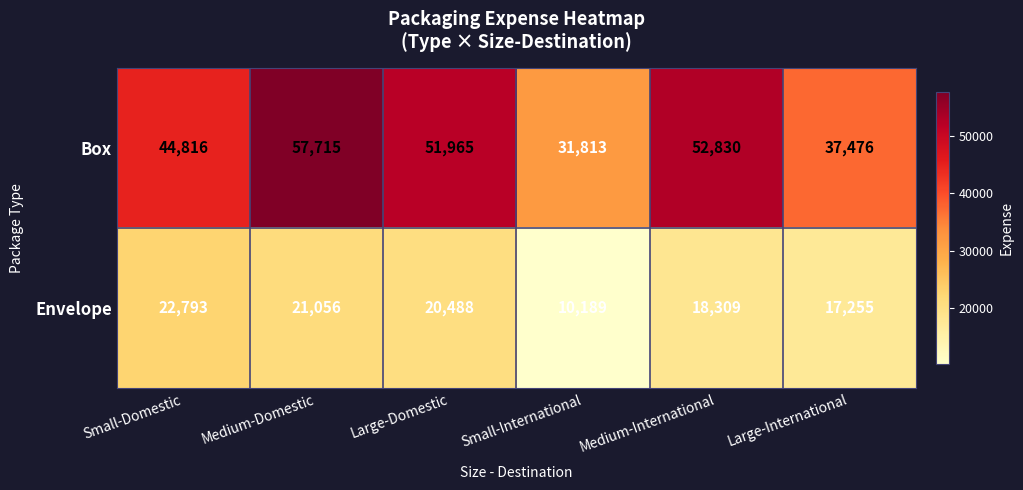

At which category is the sum across all series the highest?

Medium-Domestic